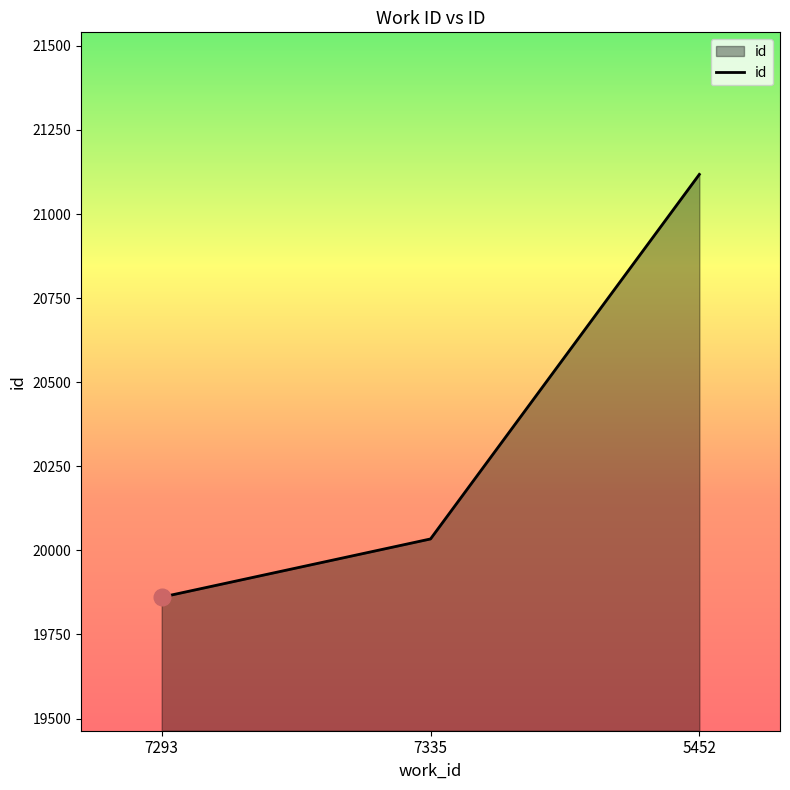

The value at 7335 is 20034. True or false?

True